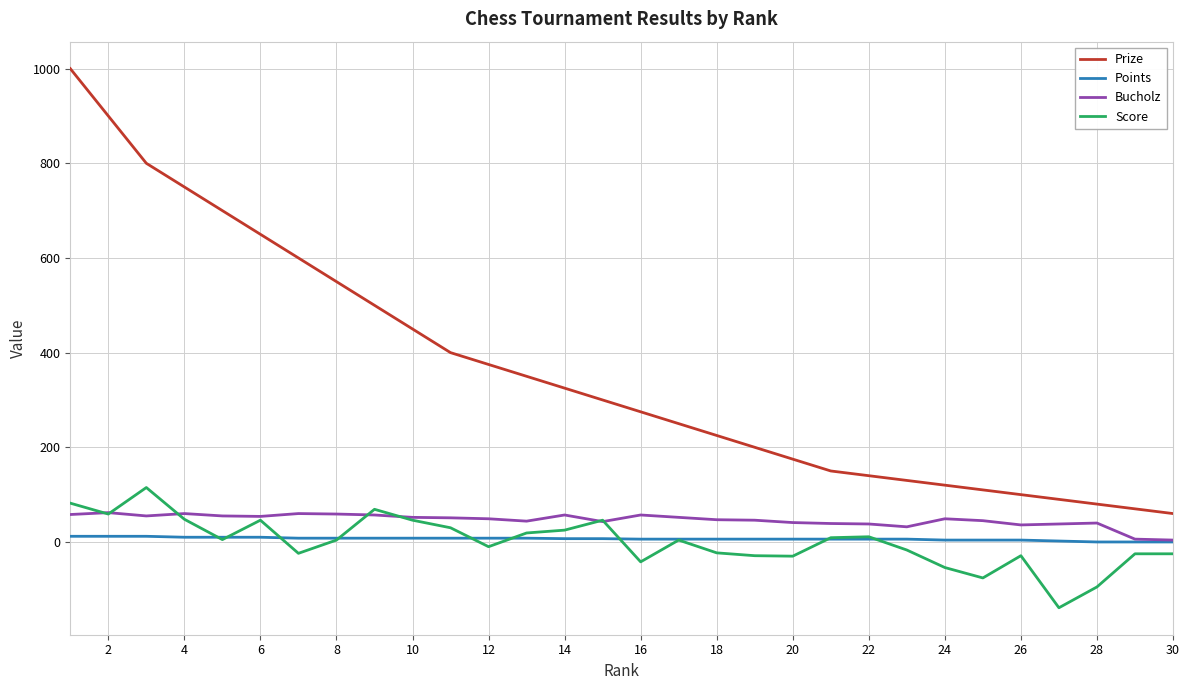

Which series has the largest range (max minus min)?

Prize